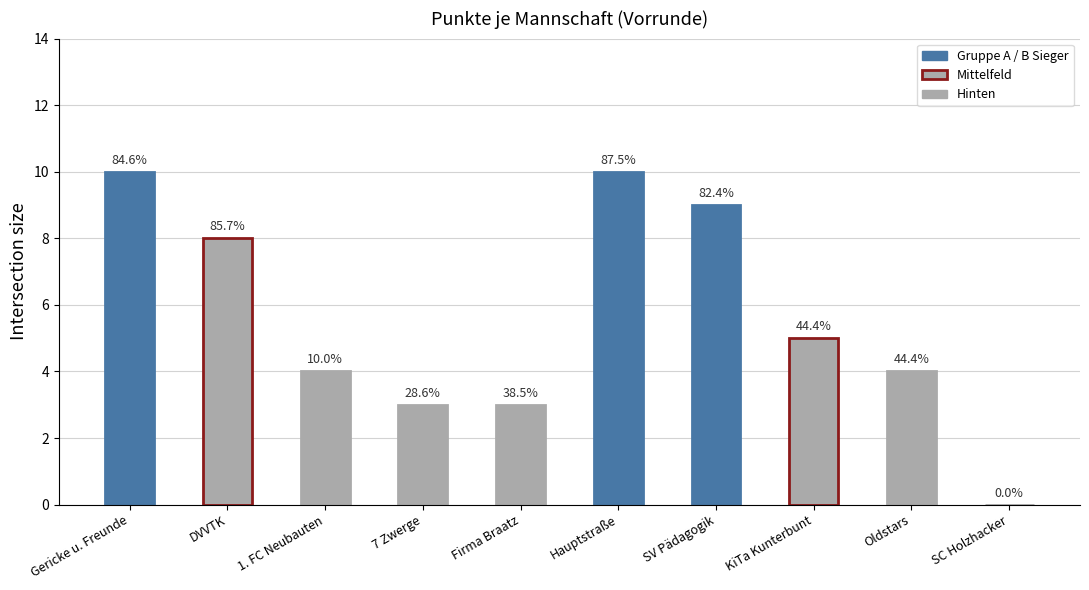

Between Oldstars and 1. FC Neubauten, which is larger?

Oldstars